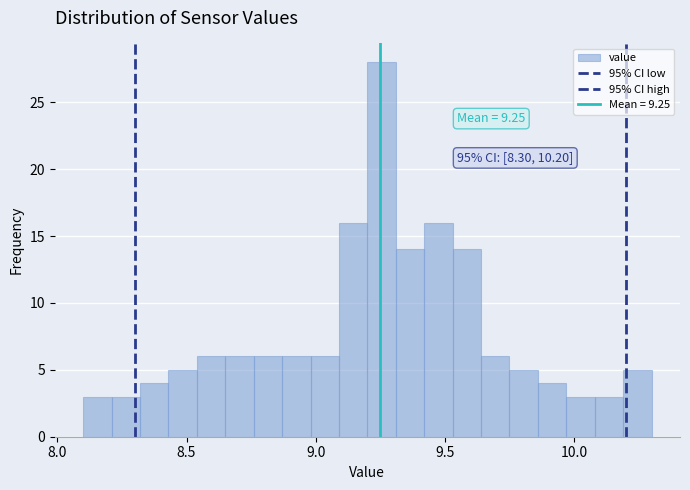

Around what value on the x-axis is the tallest bar? Give the approximate position of its centre, as read against the axis.

9.25